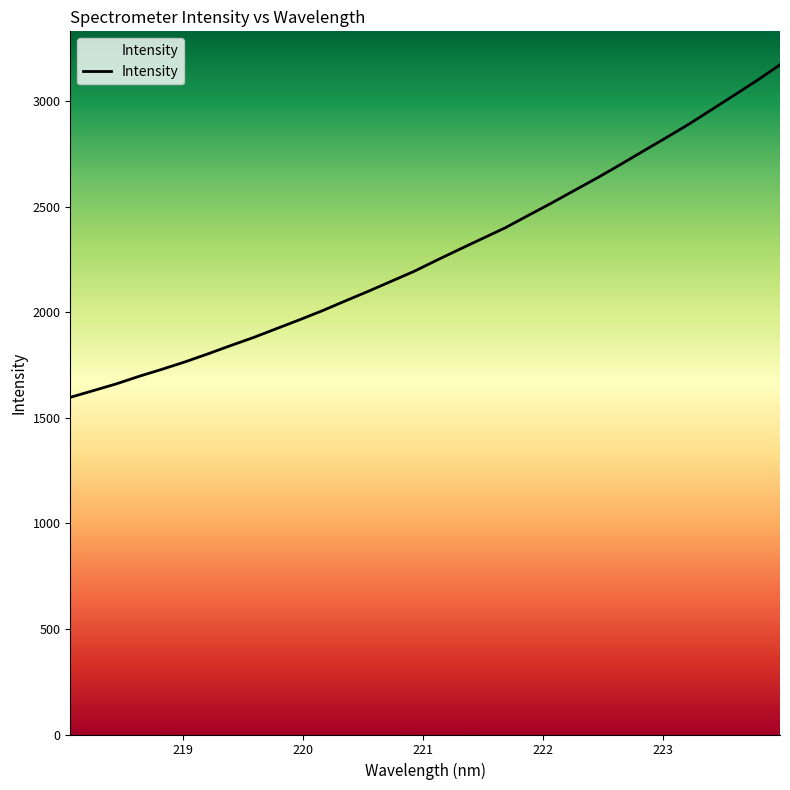

What is the sum of all values?

72893.1